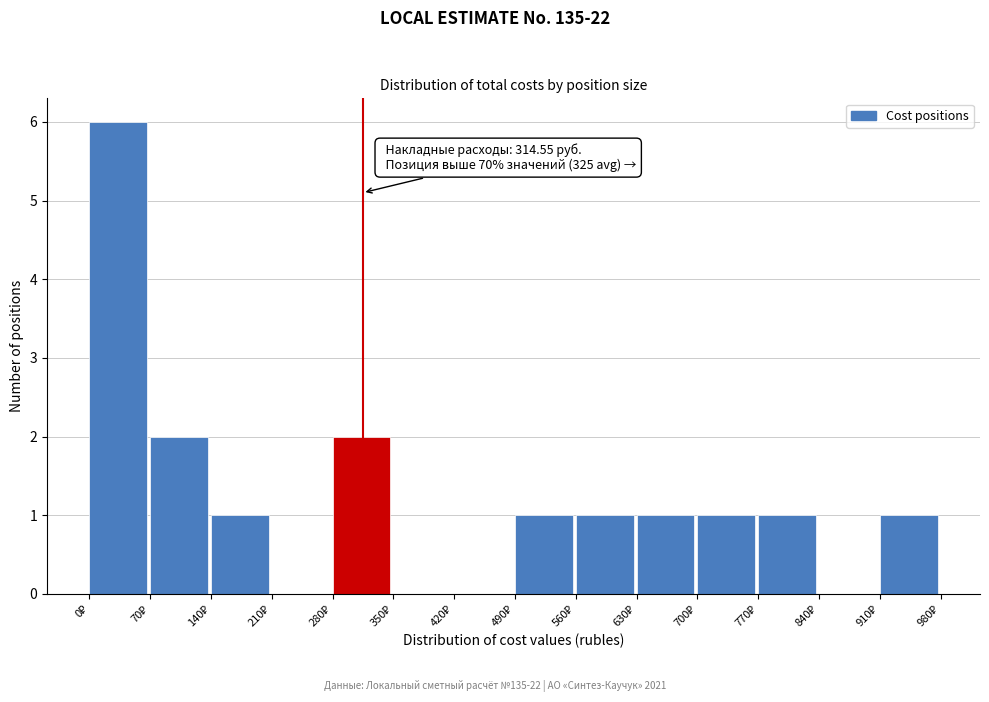

Which range on the x-axis has the tallest bar?

0 to 70